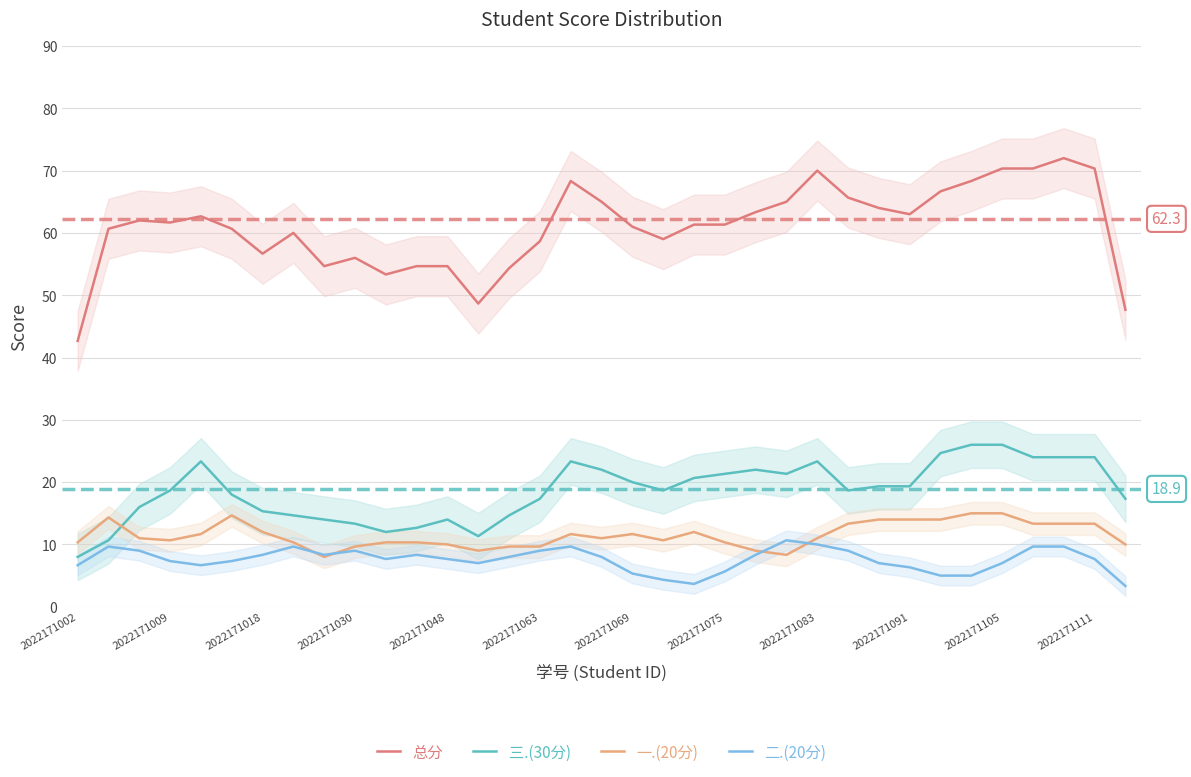

Between 26 and 16, which is larger?

16